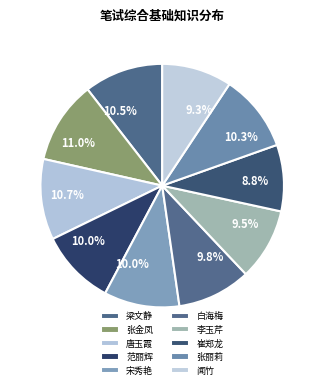

How many segments does this pie chart have?

10